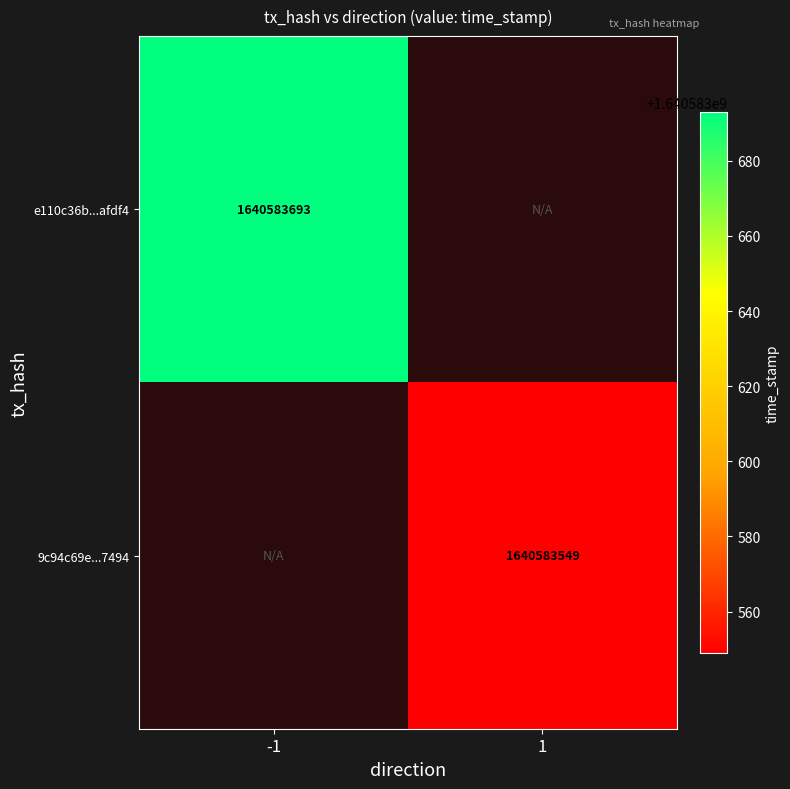

The e110c36b3854a649131ff08b5380a1d7f2afdf4 series shows 0 at 1. True or false?

True